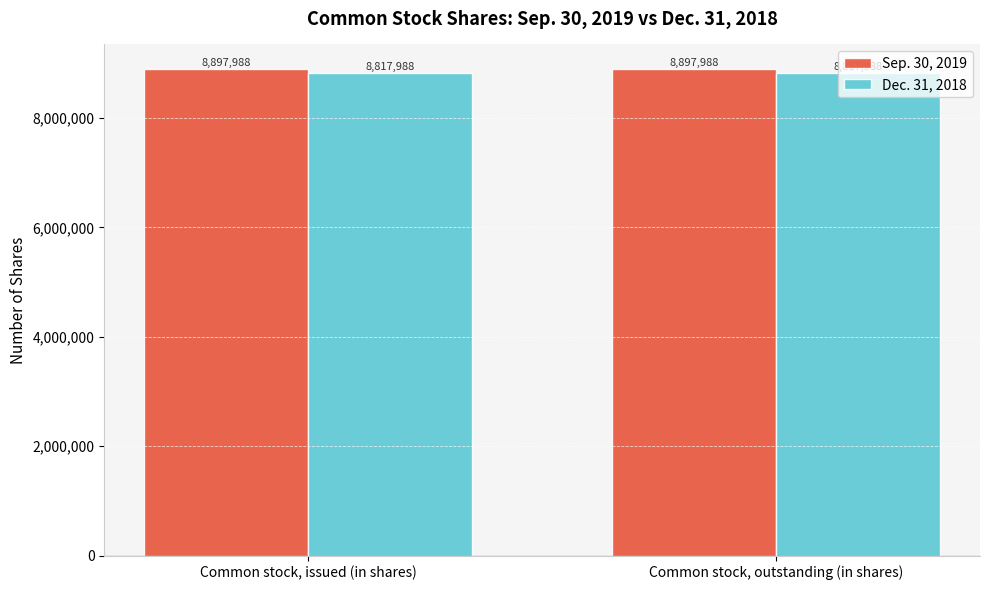

The value of Dec. 31, 2018 at Common stock, issued (in shares) is 11750150. True or false?

False